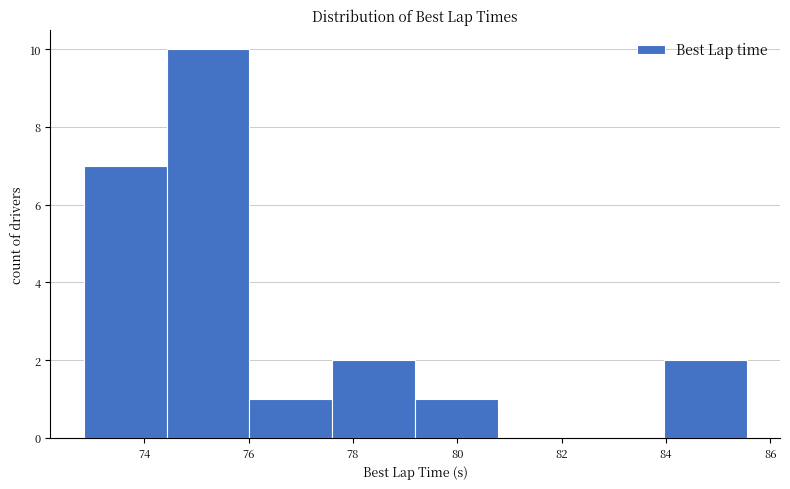

Reading left to right, list every bar in this chart as the range it spans on the x-axis followed by its height. Neither the bar edges nor the heights are printed on the chart, so give them approximately, as read against the axes.

72.8 to 74.4: 7
74.4 to 76.0: 10
76.0 to 77.6: 1
77.6 to 79.2: 2
79.2 to 80.8: 1
80.8 to 82.4: 0
82.4 to 84.0: 0
84.0 to 85.6: 2